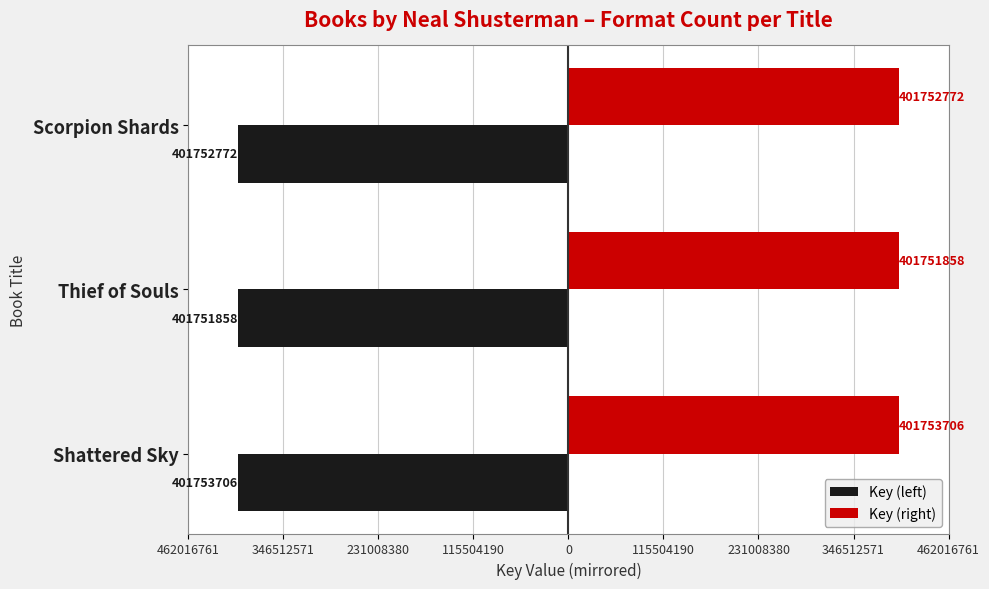

What are all the series names shown in the legend?

Key (left), Key (right)